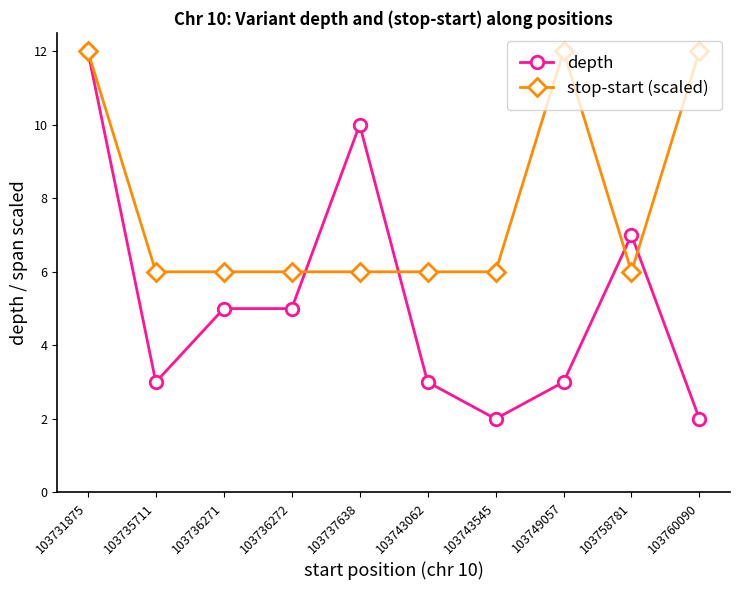

Reading right to left, transcribe all the data shown in this chart.

depth: 103760090=2	103758781=7	103749057=3	103743545=2	103743062=3	103737638=10	103736272=5	103736271=5	103735711=3	103731875=12
stop-start (scaled): 103760090=12	103758781=6	103749057=12	103743545=6	103743062=6	103737638=6	103736272=6	103736271=6	103735711=6	103731875=12